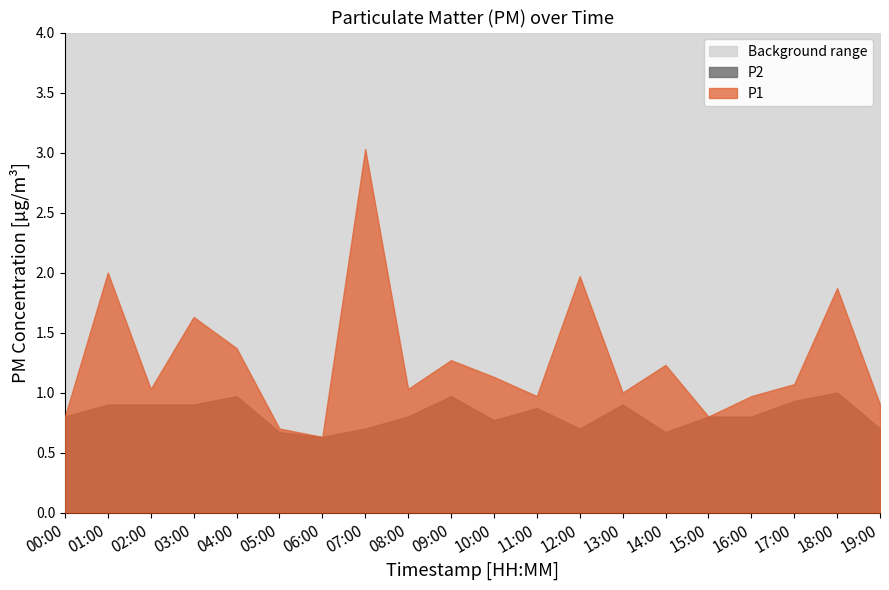

Rank the series by their maximum value, from highest to lowest.

Background range, P1, P2